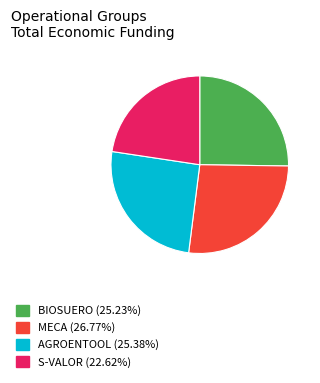

Between AGROENTOOL and S-VALOR, which is larger?

AGROENTOOL